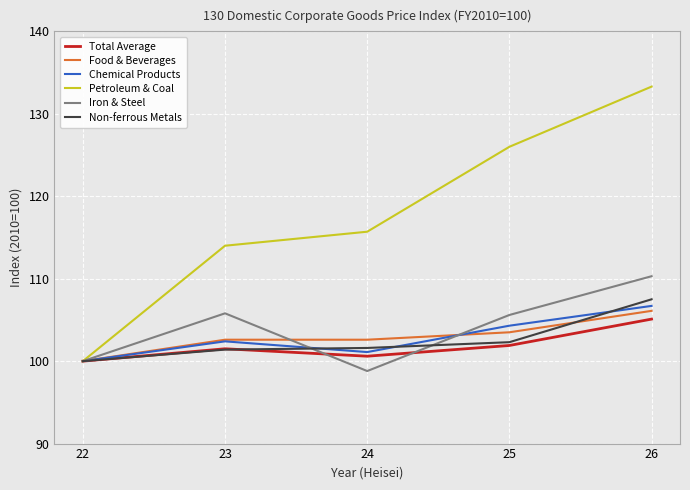

Which series has the widest spread of values?

Petroleum & Coal